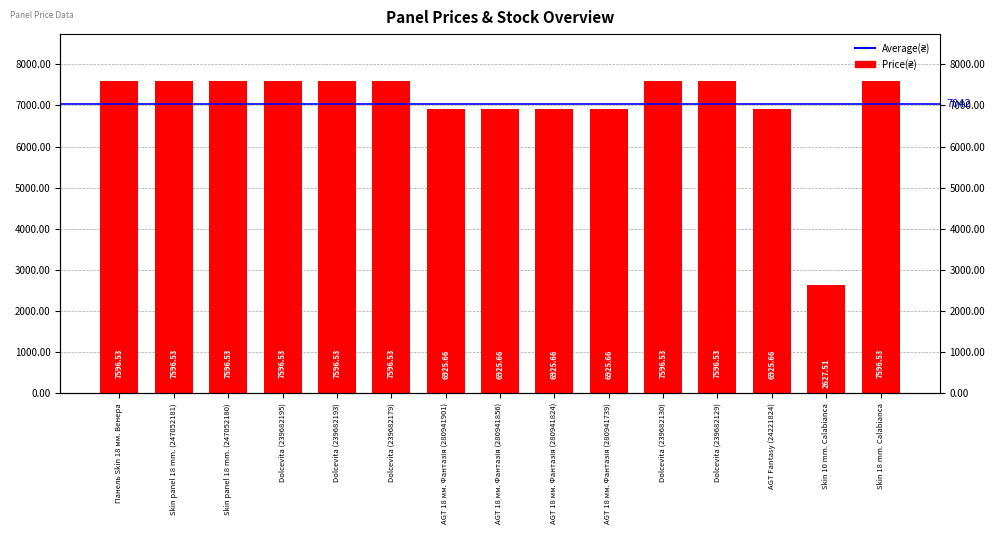

How many bars are there in total?

15